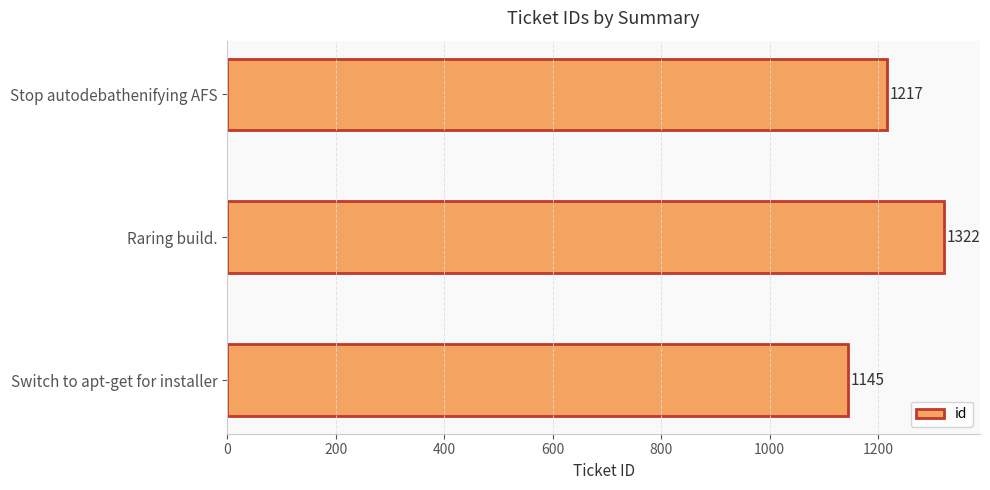

Reading bottom to top, extract all data points from this chart.

Switch to apt-get for installer=1145	Raring build.=1322	Stop autodebathenifying AFS=1217